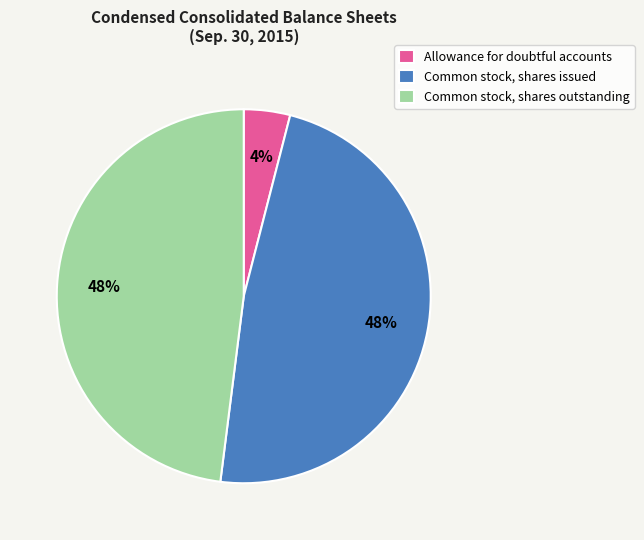

Do Common stock, shares outstanding and Common stock, shares issued together represent more than half of the pie?

Yes